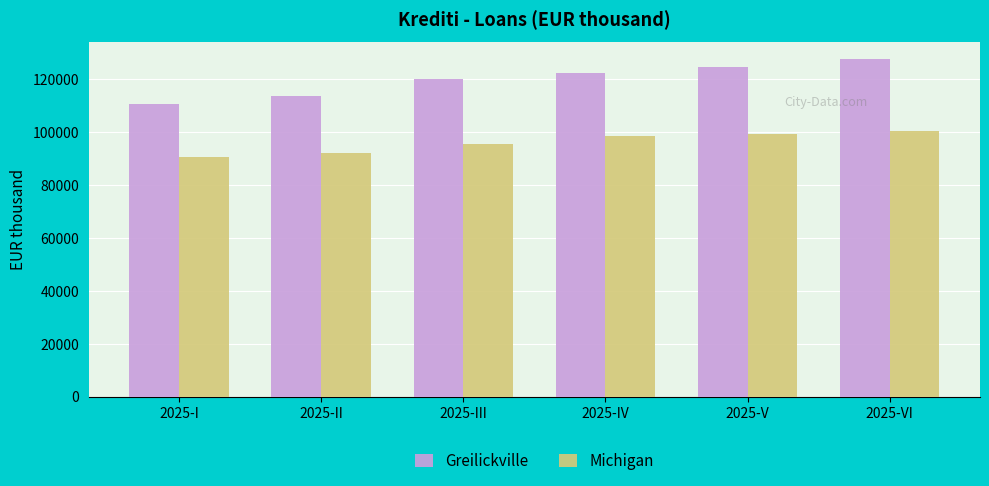

Which series changed the most between 2025-III and 2025-V?

Greilickville